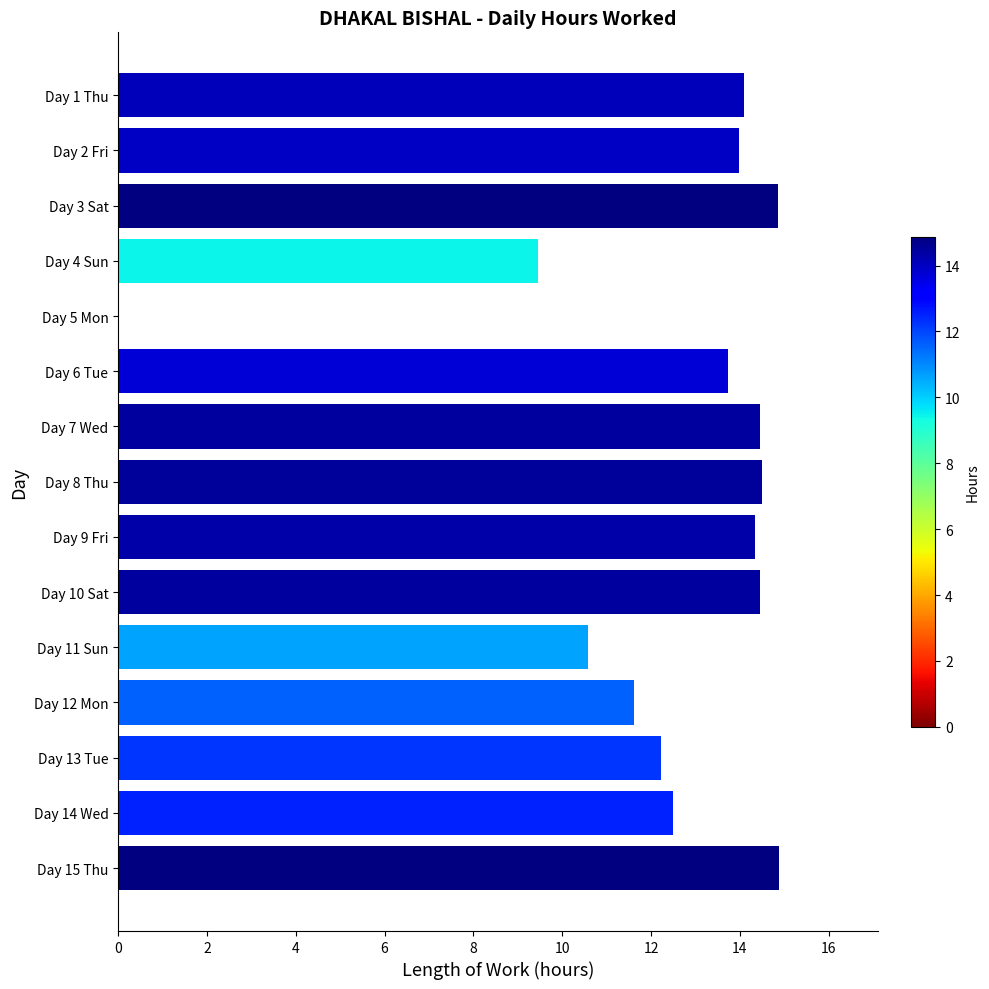

What is the ratio of the value at Day 1 Thu to the value at Day 3 Sat?

0.9